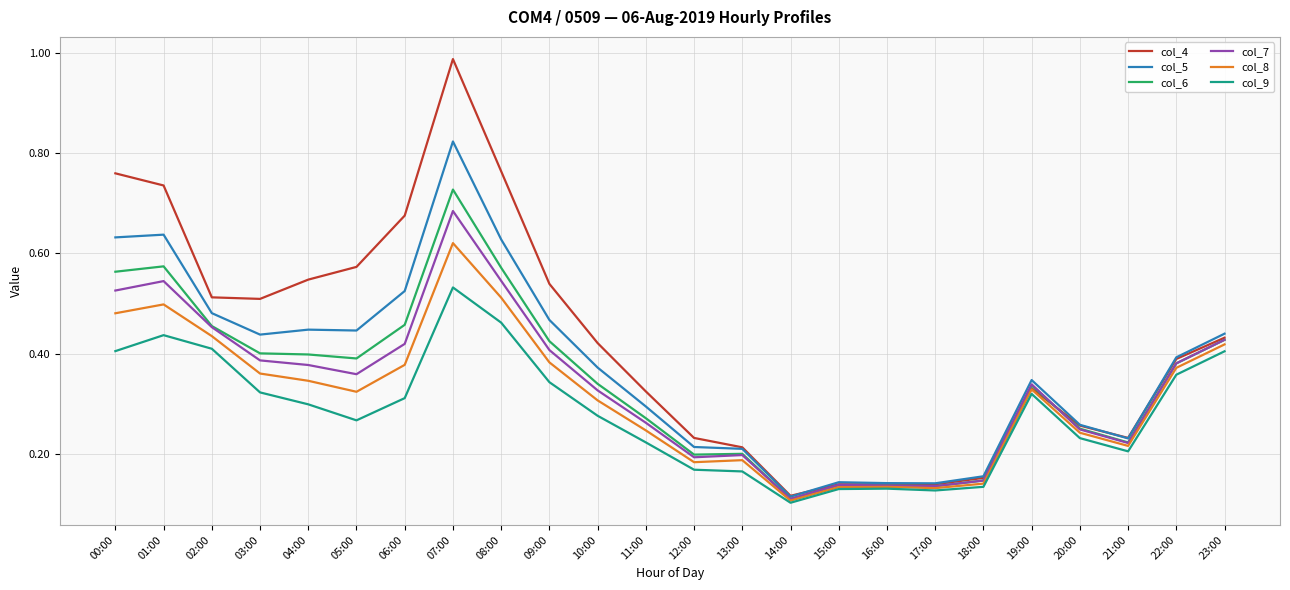

Which series has the largest total across all categories?

col_4